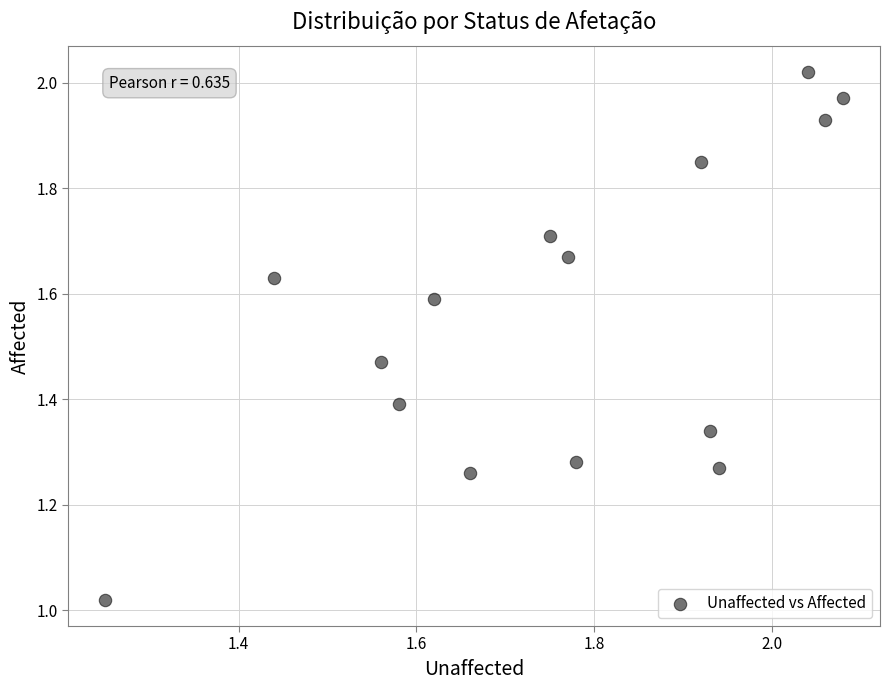

What is the range of X values (max minus min)?

0.8